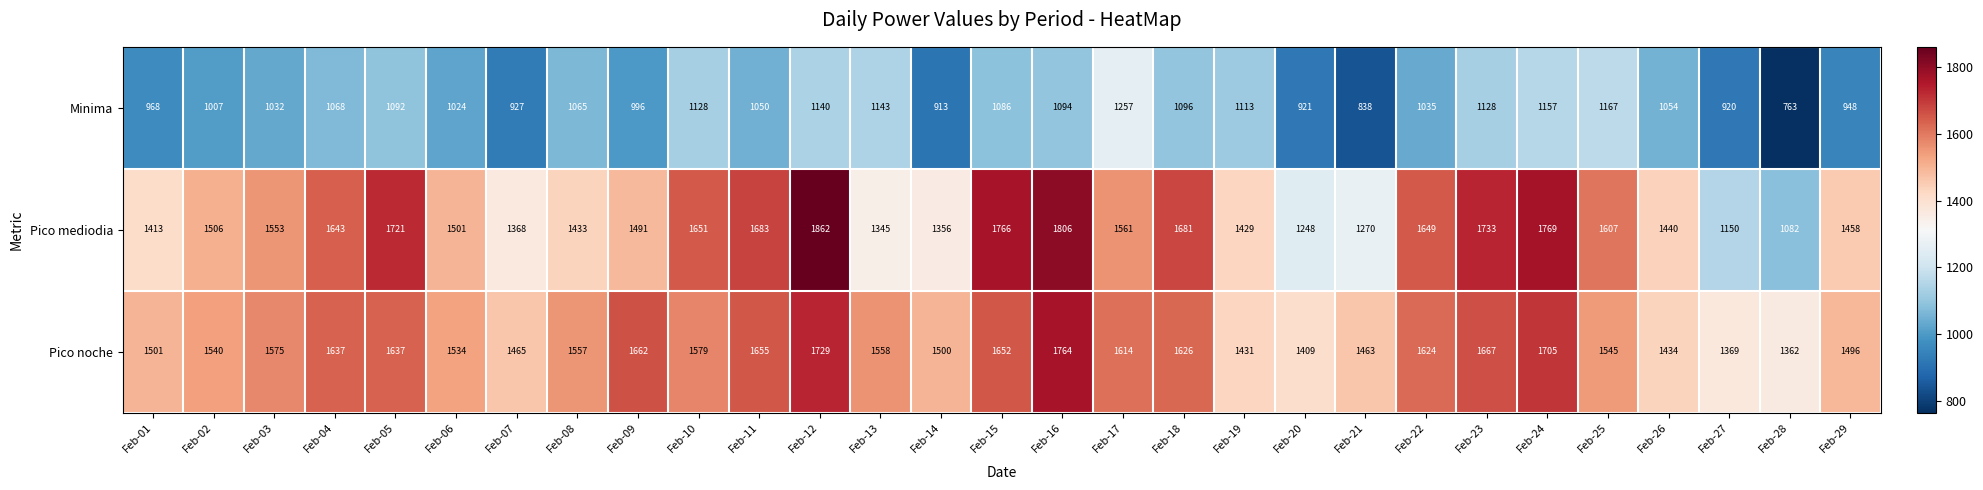

What is the sum of the Pico noche values at Feb-21 and Feb-23?

3130